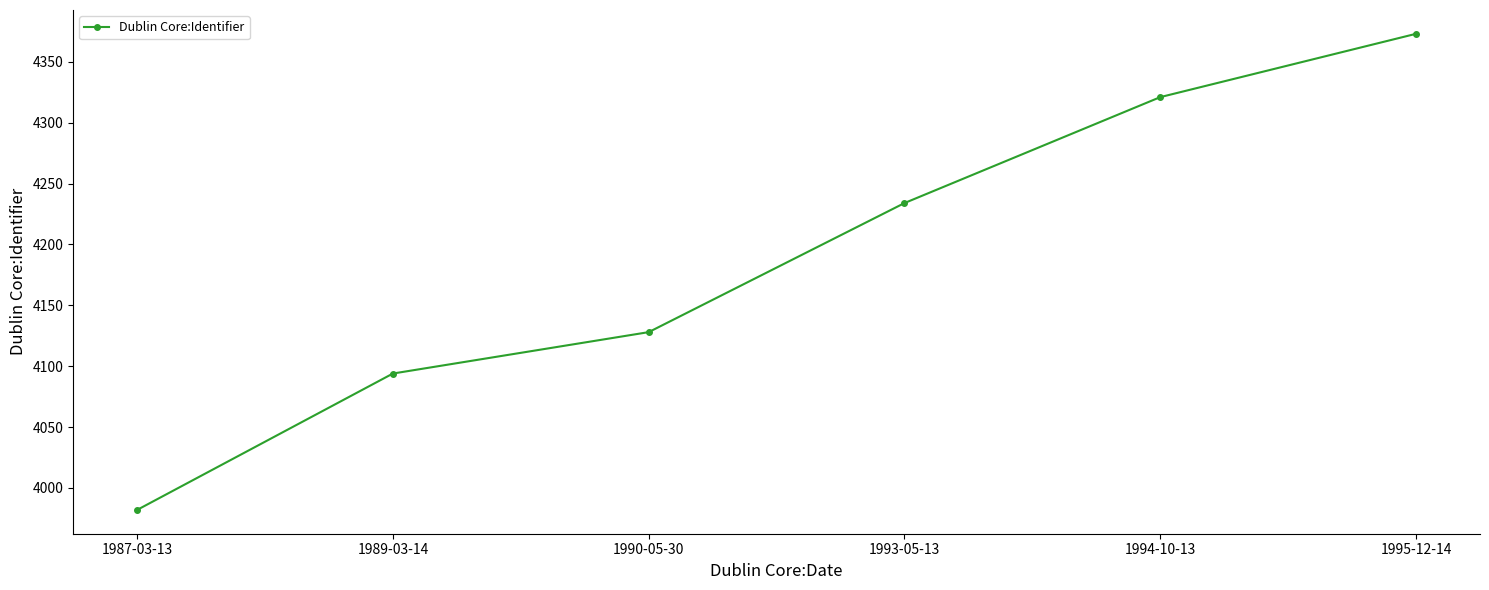

What is the label of the 1st point from the right?

1995-12-14